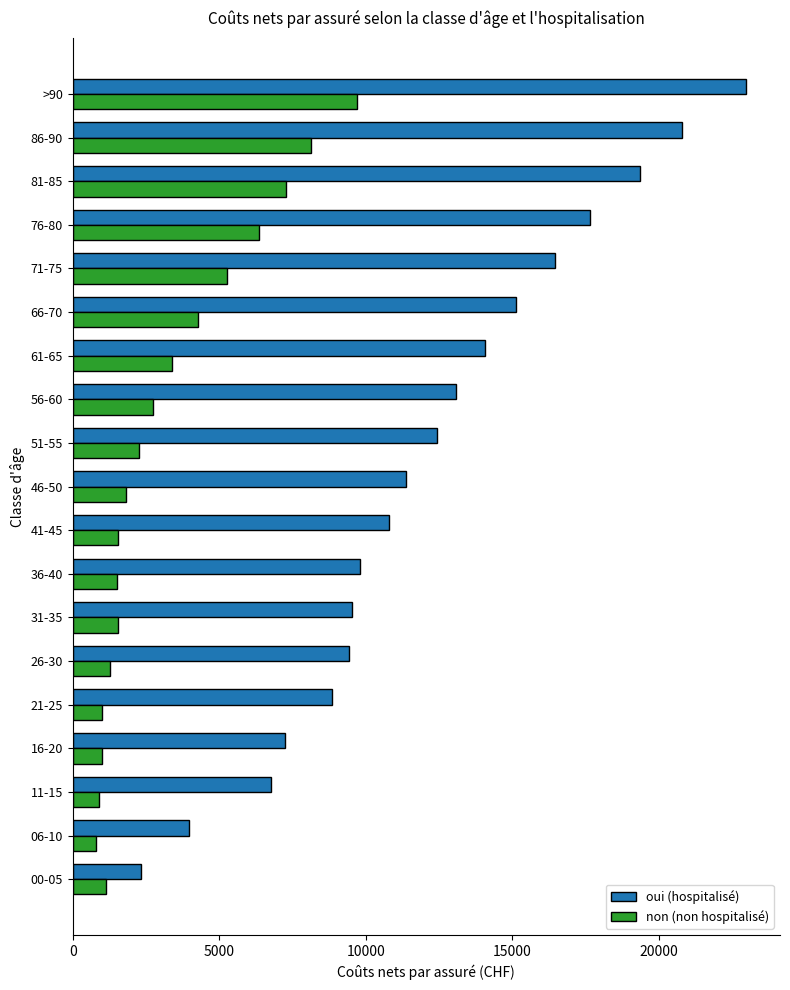

At which category is the sum across all series the highest?

>90